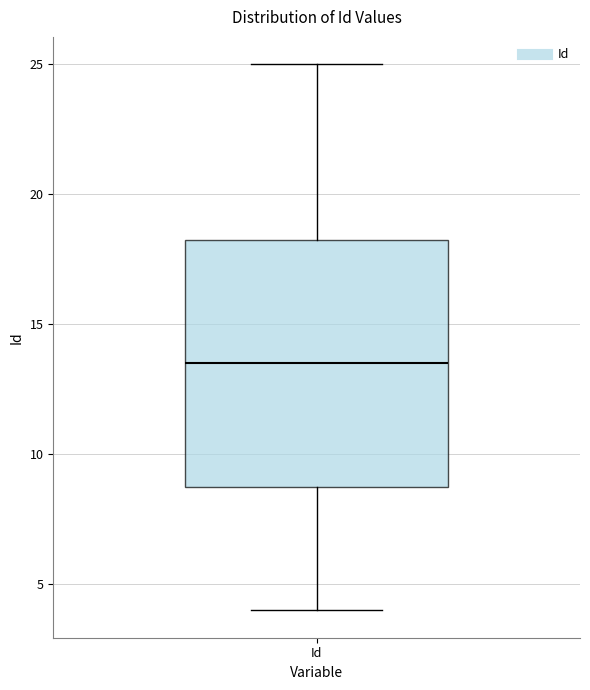

Read this box plot against the y-axis: the position of the median line, the range covered by the box, and the ends of both whiskers. The values are not printed on the chart, so give them approximately, as read against the axis.

median 13.5, box 9.0 to 18.5, whiskers 4.0 to 25.0